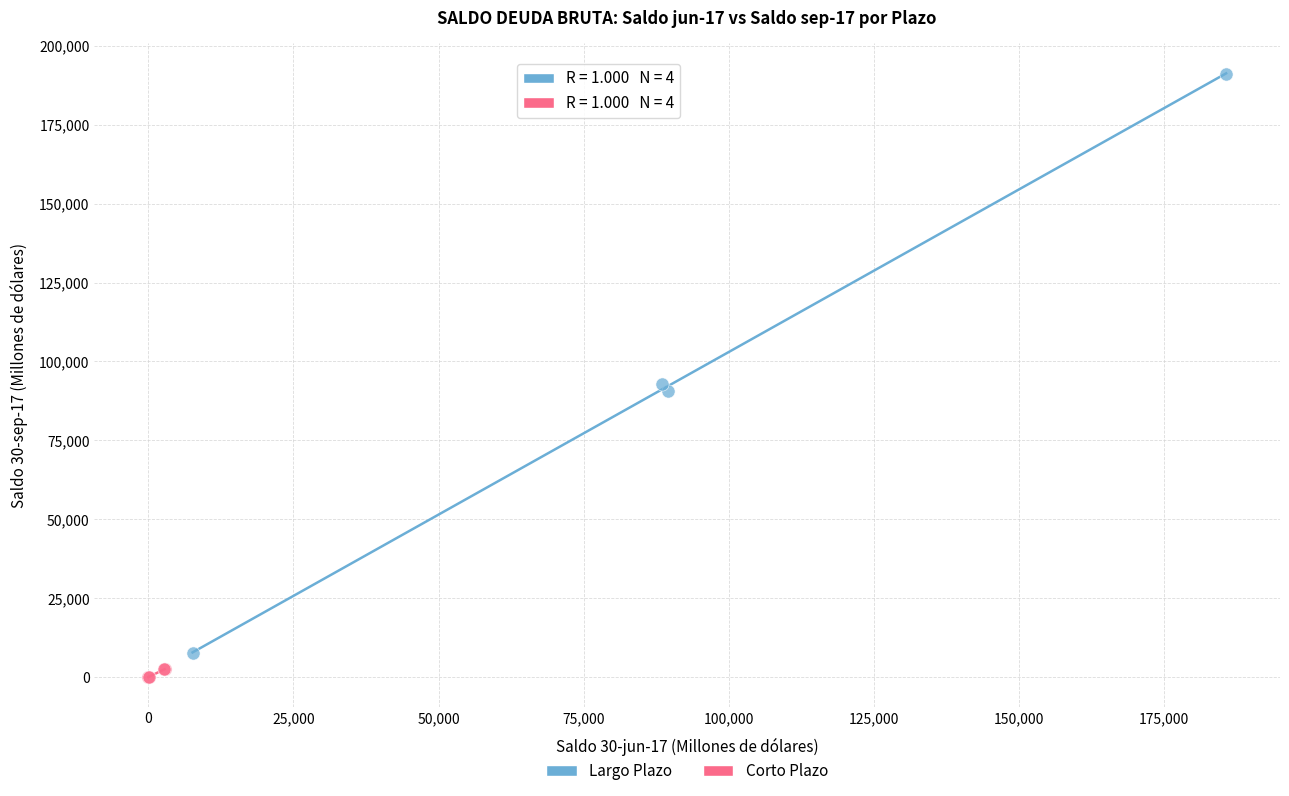

Which series contains the highest Y value?

Largo Plazo